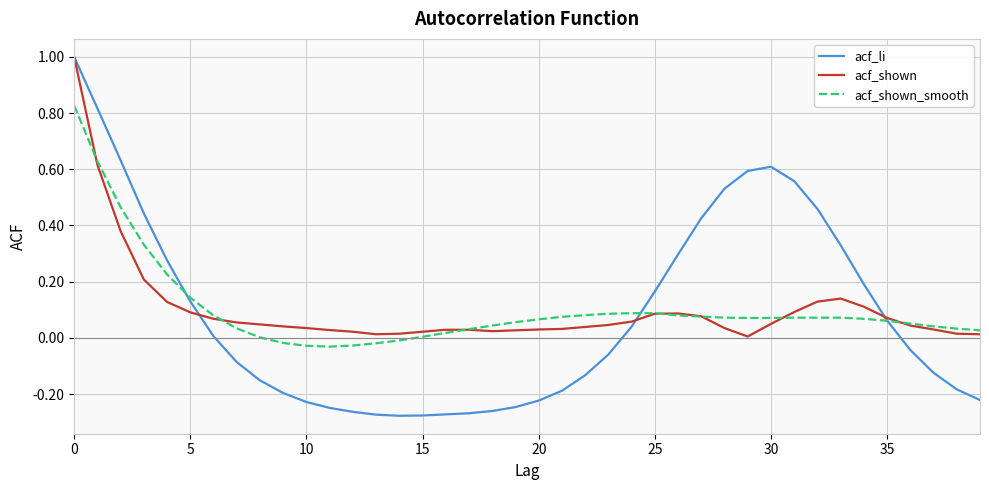

Which series has the widest spread of values?

acf_li